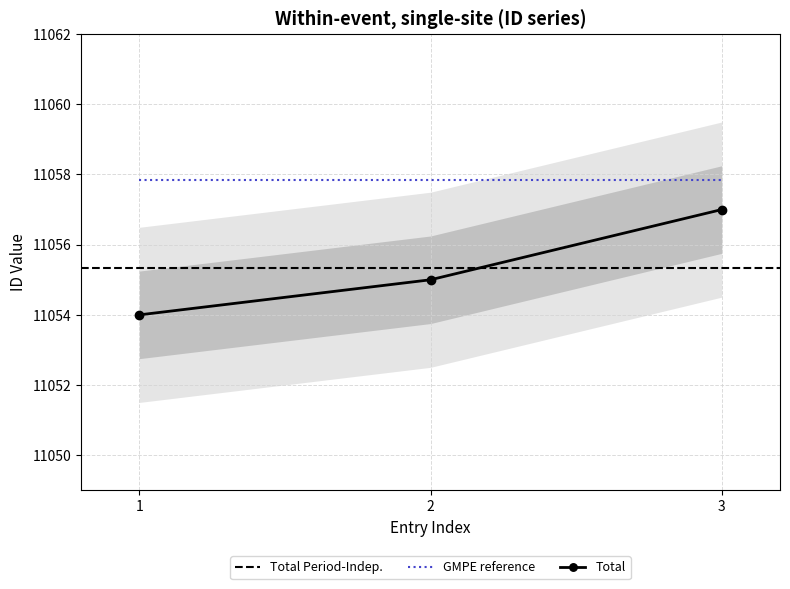

Read the GMPE reference value at 1.

11057.8